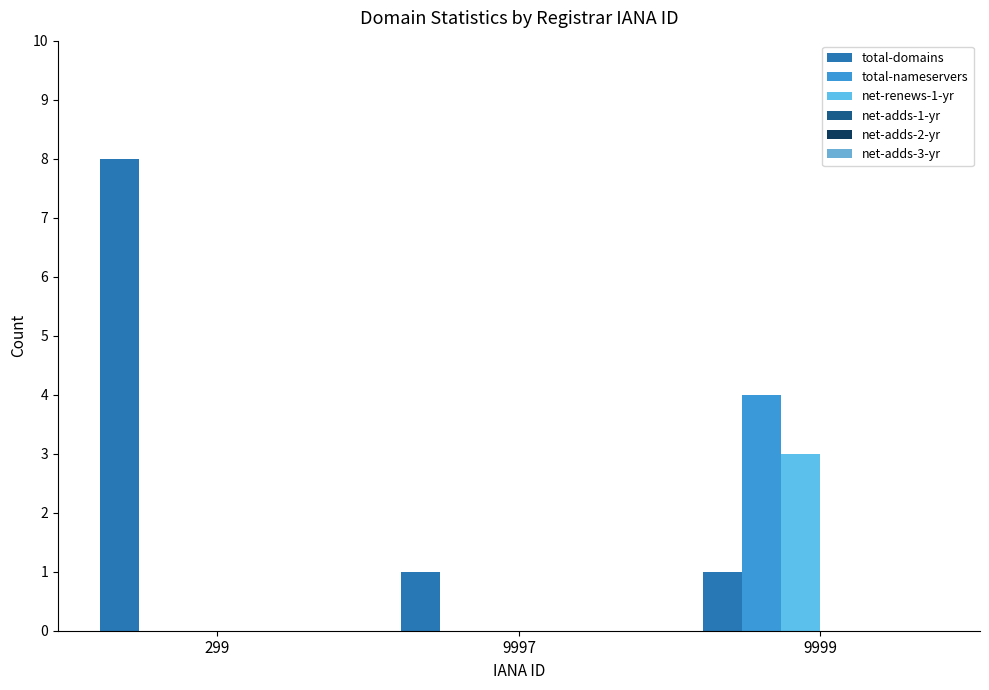

How many series are shown in this chart?

3